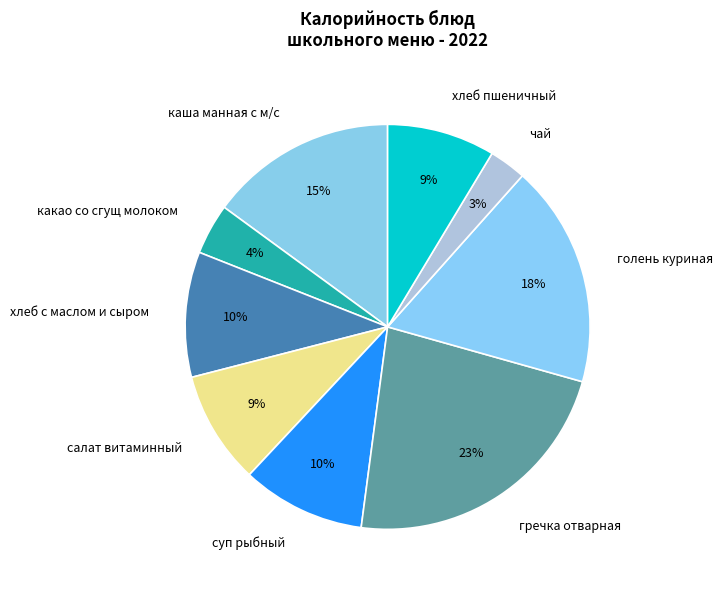

Count the number of slices in the pie.

9